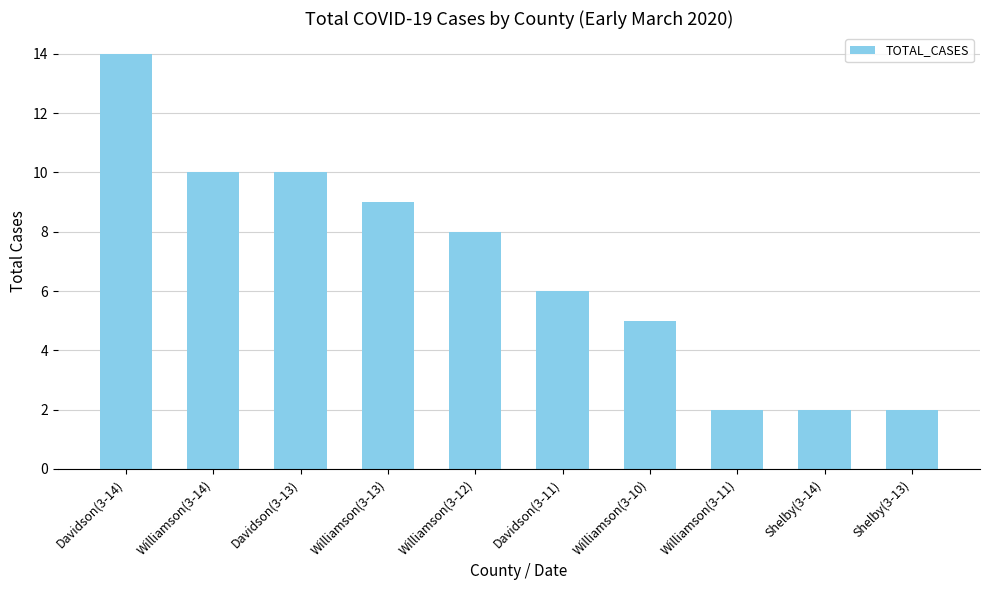

The value at Williamson(3-12) is 8. True or false?

True